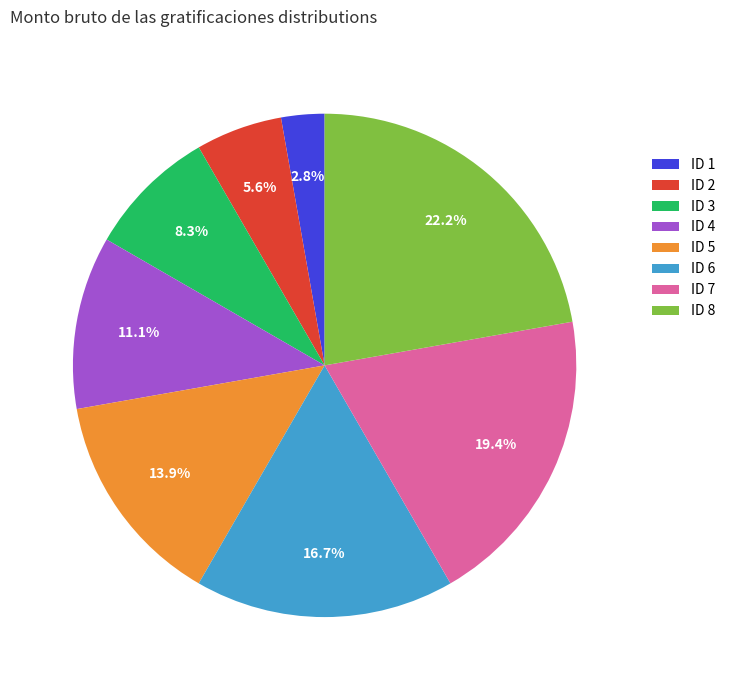

Is it true that ID 2 is 6% of the pie?

True